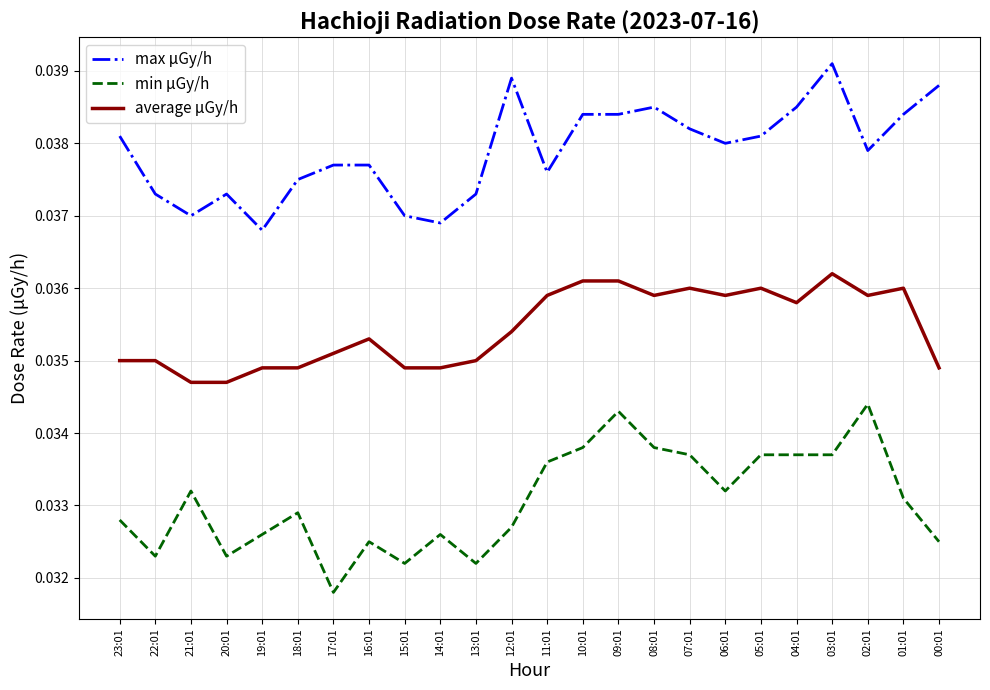

What position from the right is 06:01?

7